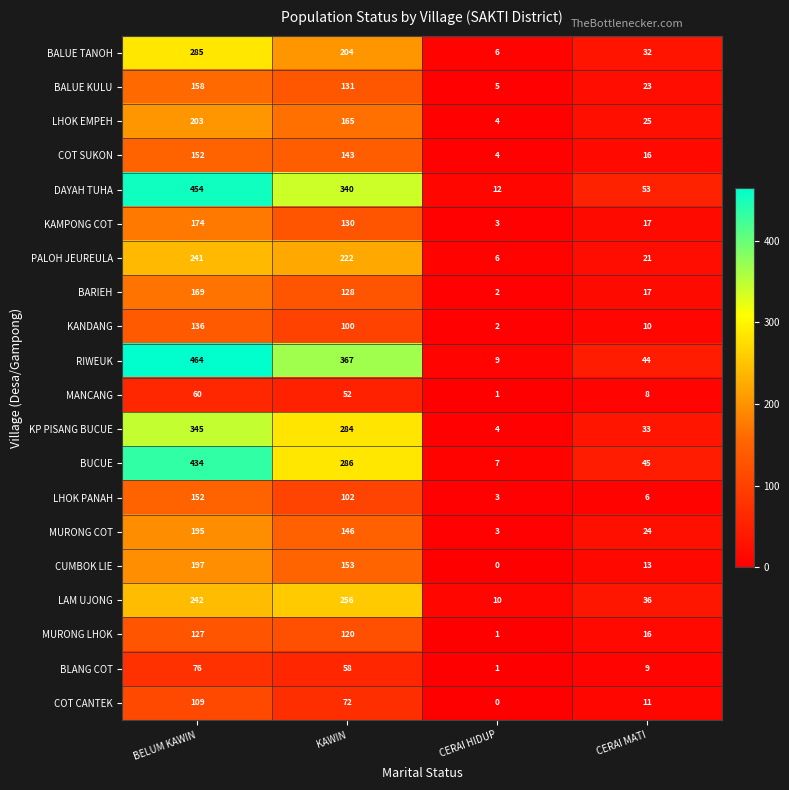

The LHOK PANAH series shows 233 at BELUM KAWIN. True or false?

False